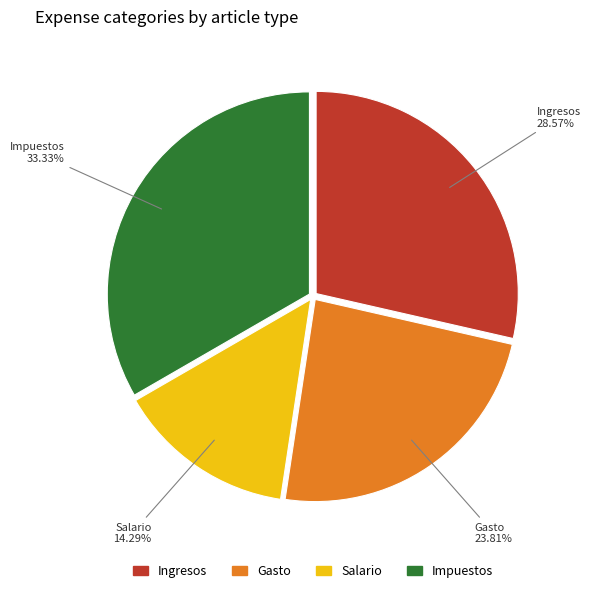

What percentage is the Ingresos slice, to the nearest percent?

29%